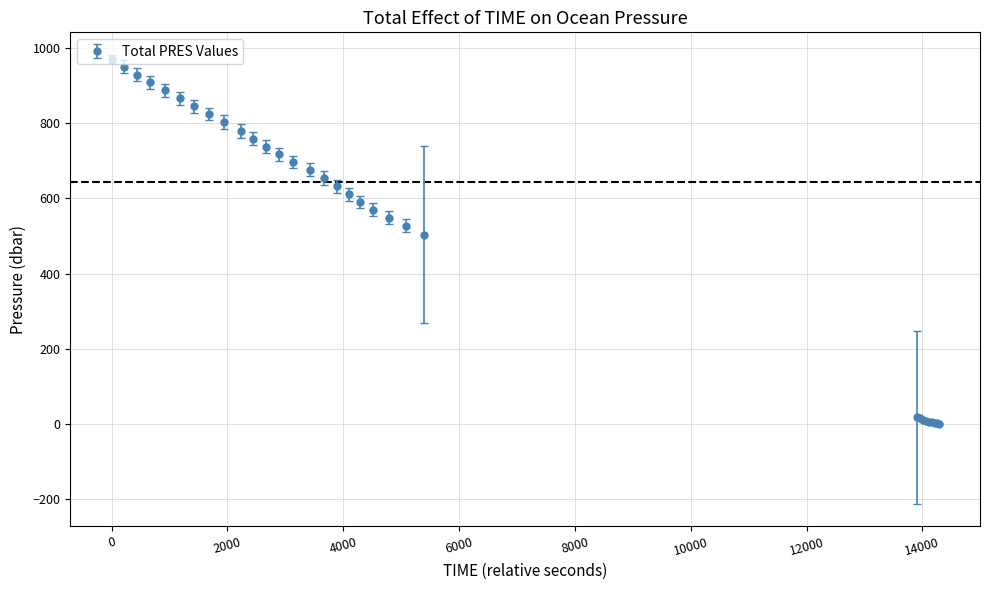

What is the average value?

533.1